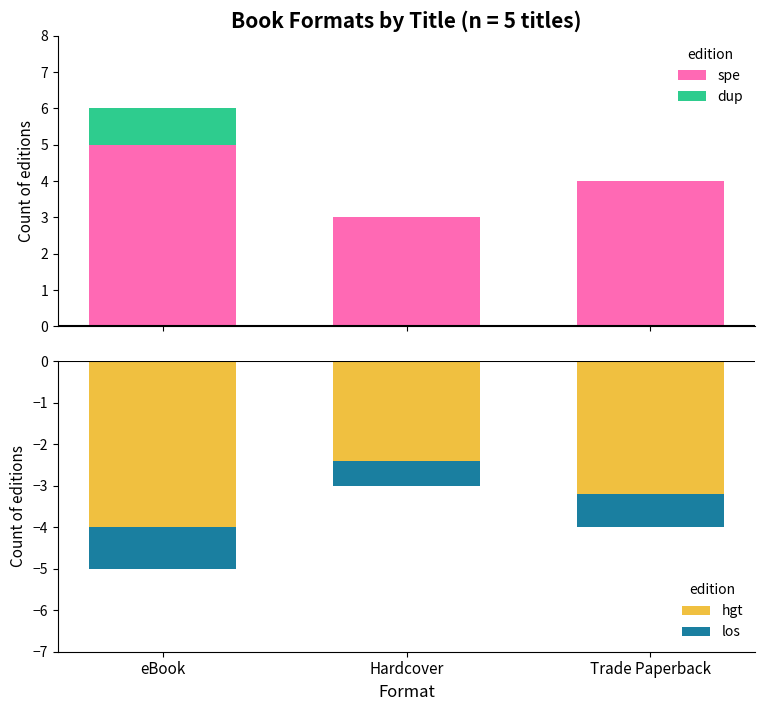

At how many categories does at least one series exceed -2?

3